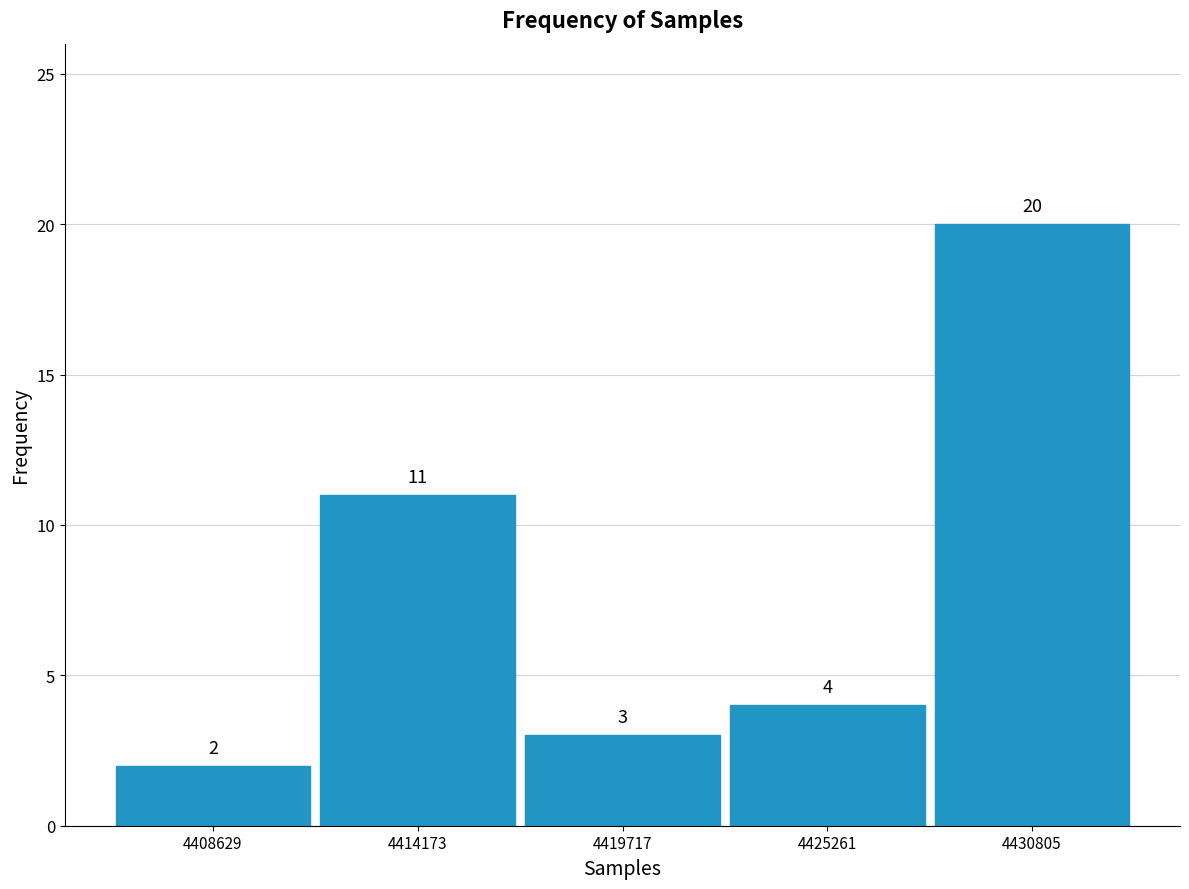

Over which range of the x-axis is the bar tallest?

4428000 to 4434000